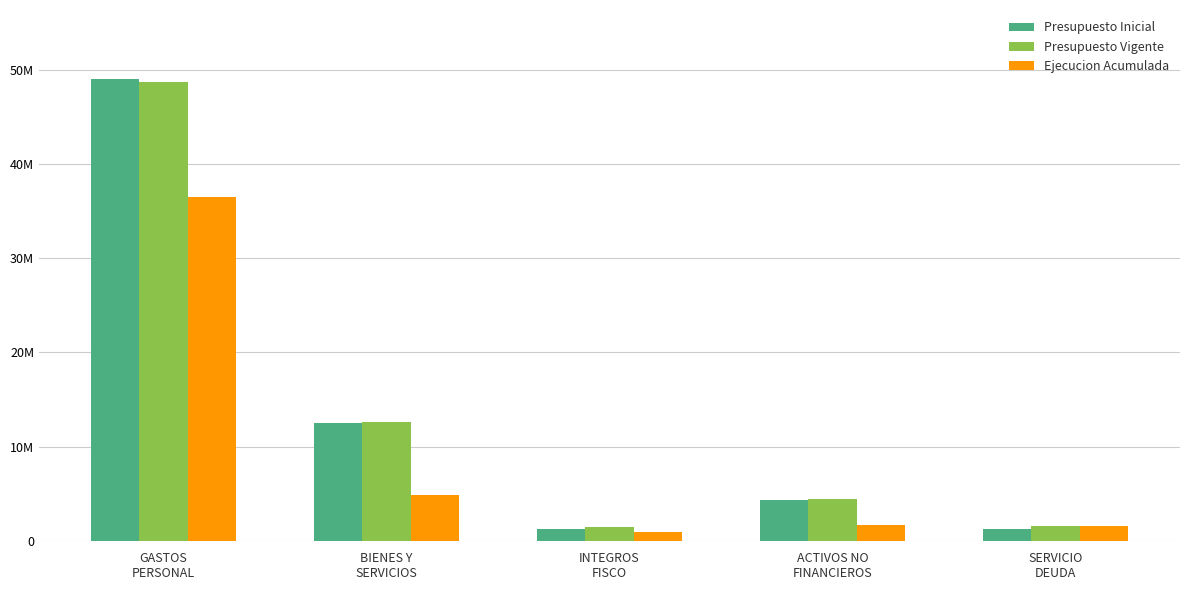

At which category is the sum across all series the highest?

GASTOS
PERSONAL